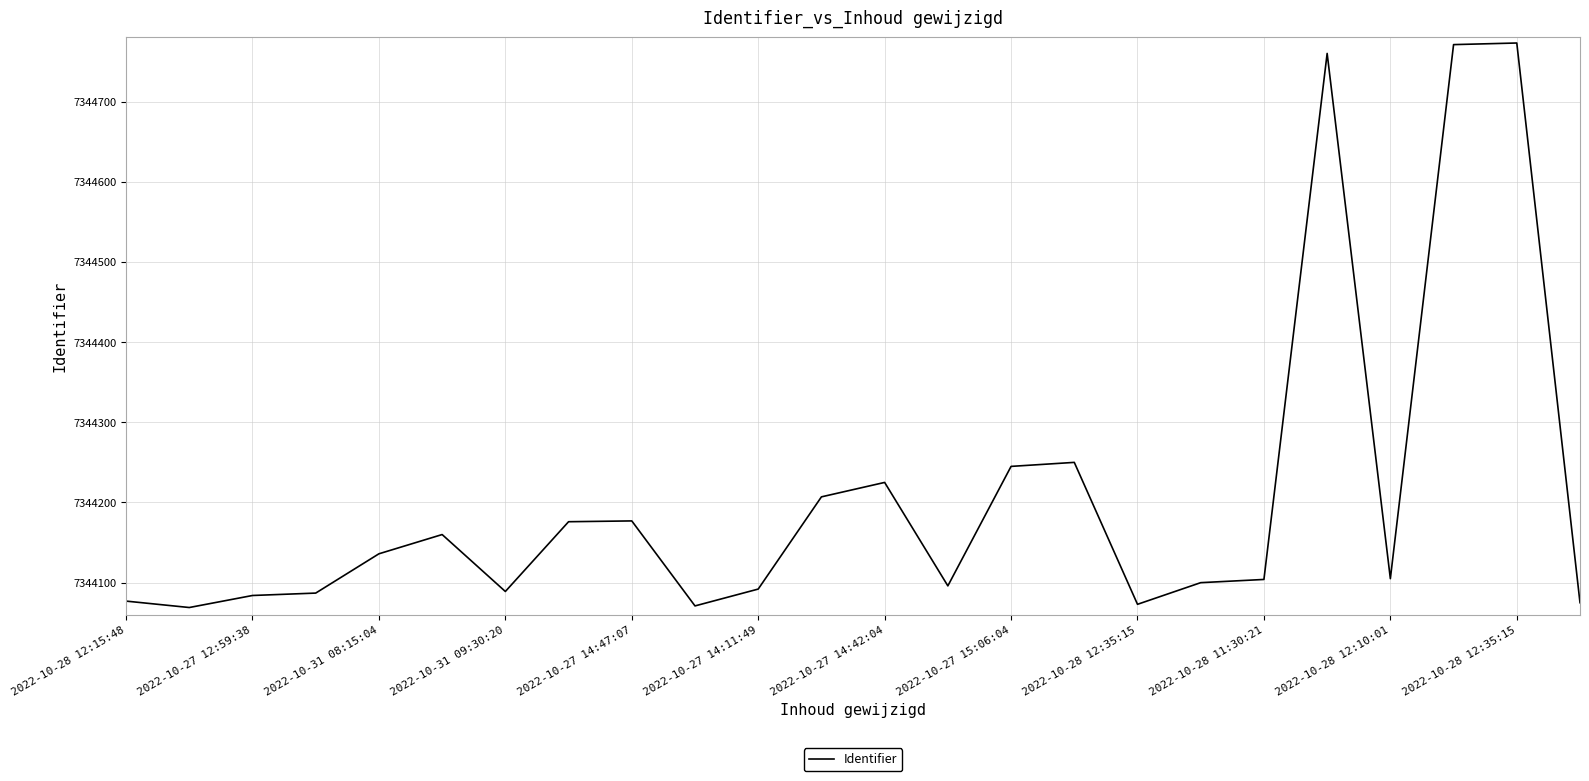

What is the smallest value displayed?

7344069